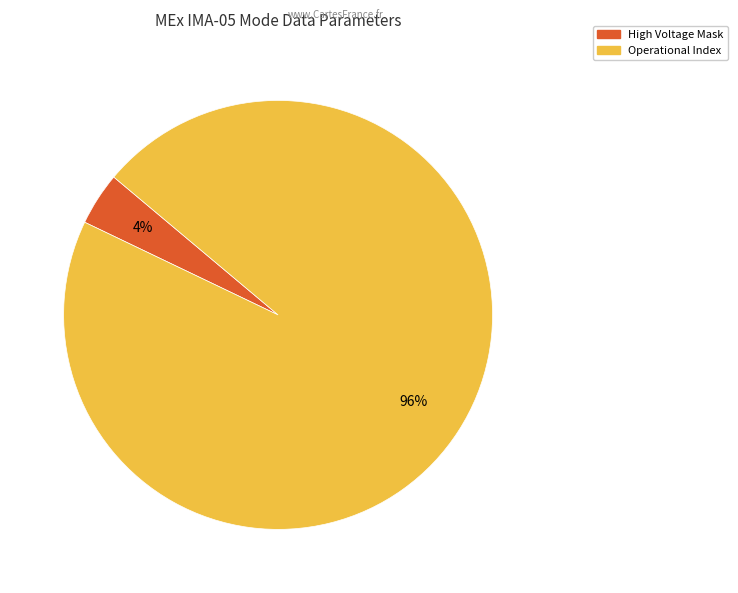

How many segments does this pie chart have?

2